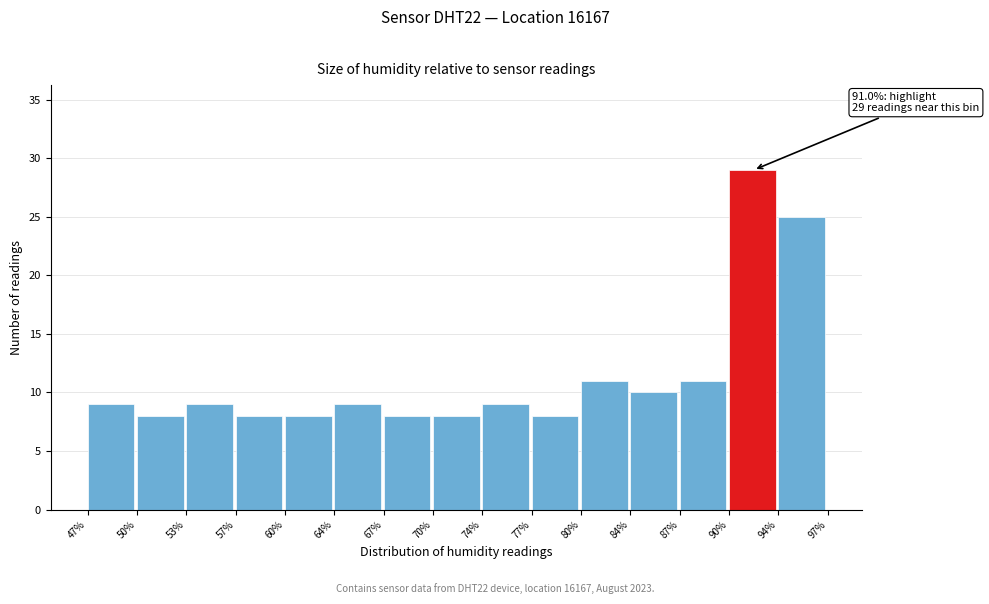

Over which range of the x-axis is the bar tallest?

90% to 94%